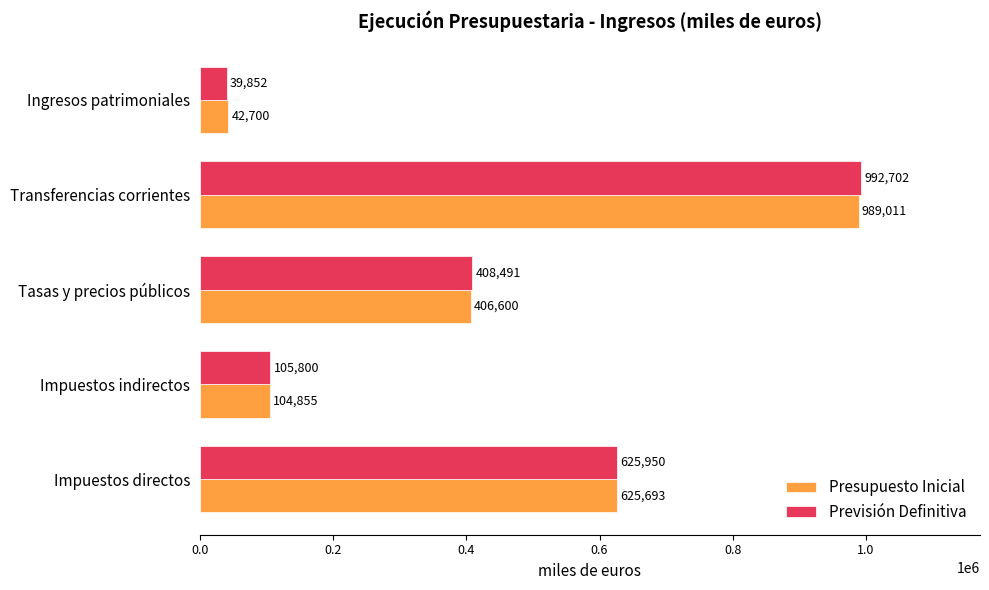

Which series changed the most between Transferencias corrientes and Ingresos patrimoniales?

Previsión Definitiva